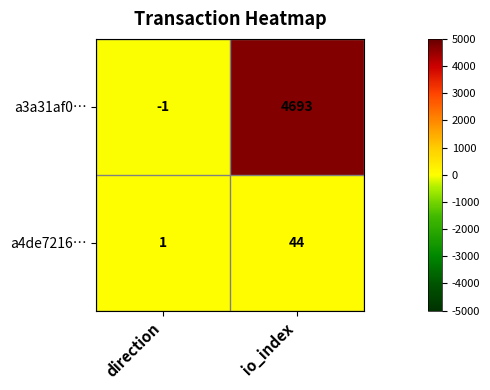

How many negative values does the a3a31af0… series have?

1